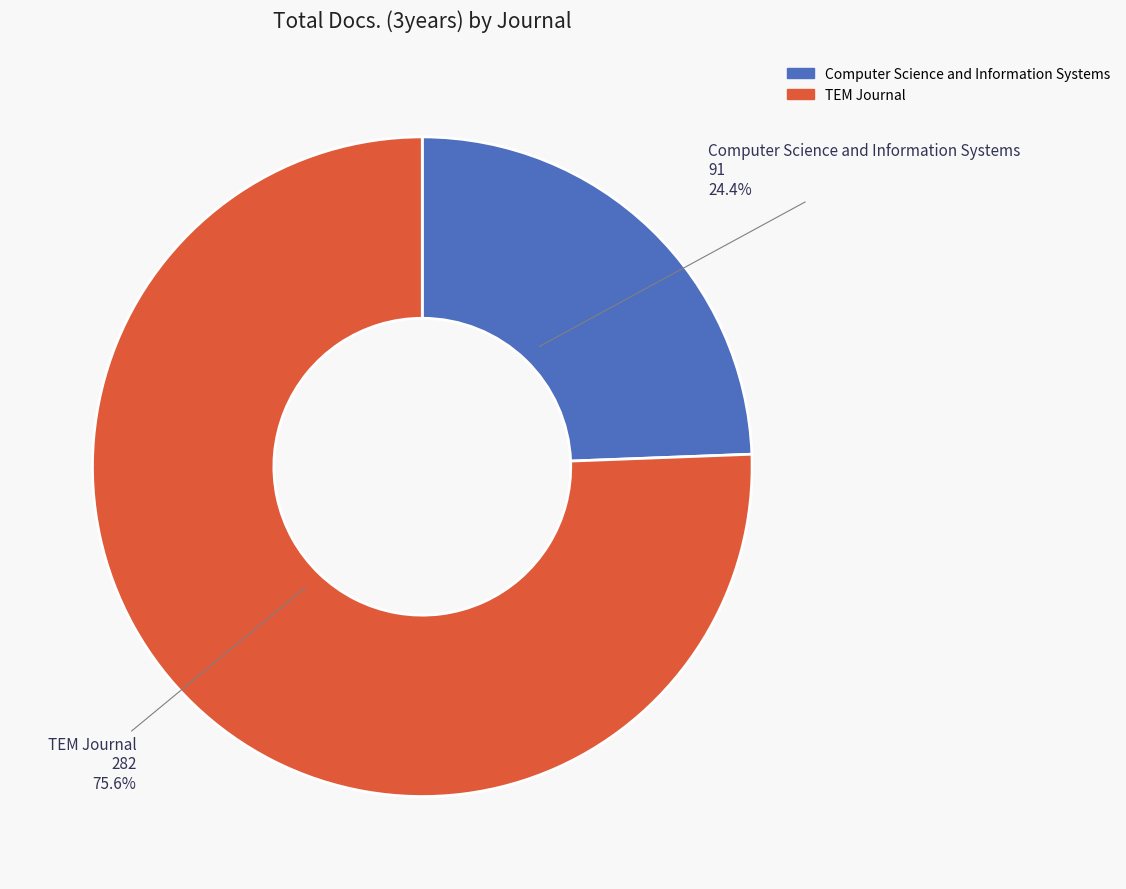

To the nearest percent, what portion does Computer Science and Information Systems represent?

24%